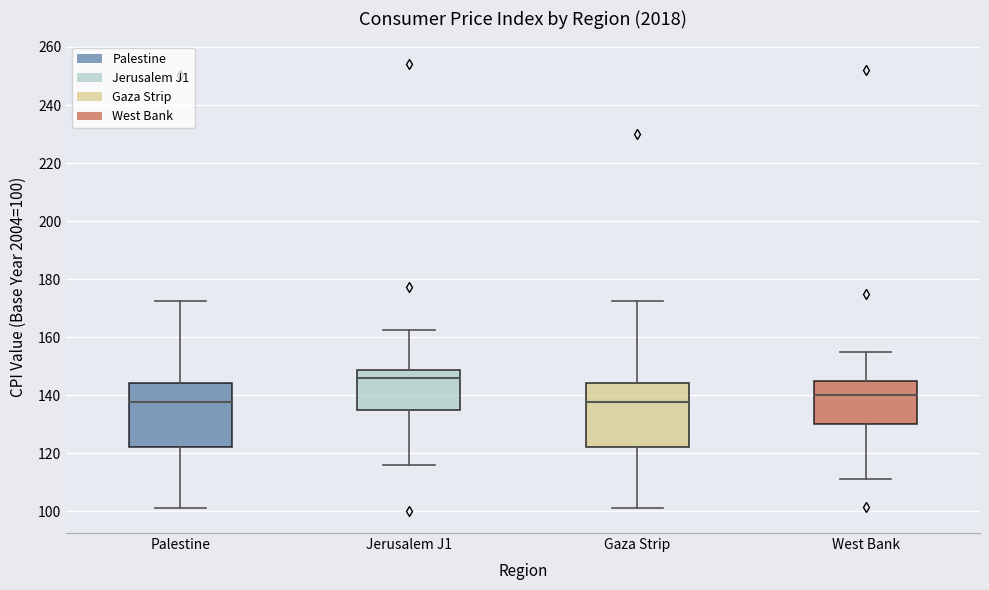

Reading left to right, read every box against the y-axis: the position of its median line, the range the box covers, and the ends of its whiskers. The values are not printed on the chart, so give them approximately, as read against the axis.

Palestine: median 138, box 122 to 144, whiskers 102 to 172
Jerusalem J1: median 146, box 134 to 148, whiskers 116 to 162
Gaza Strip: median 138, box 122 to 144, whiskers 102 to 172
West Bank: median 140, box 130 to 146, whiskers 112 to 156